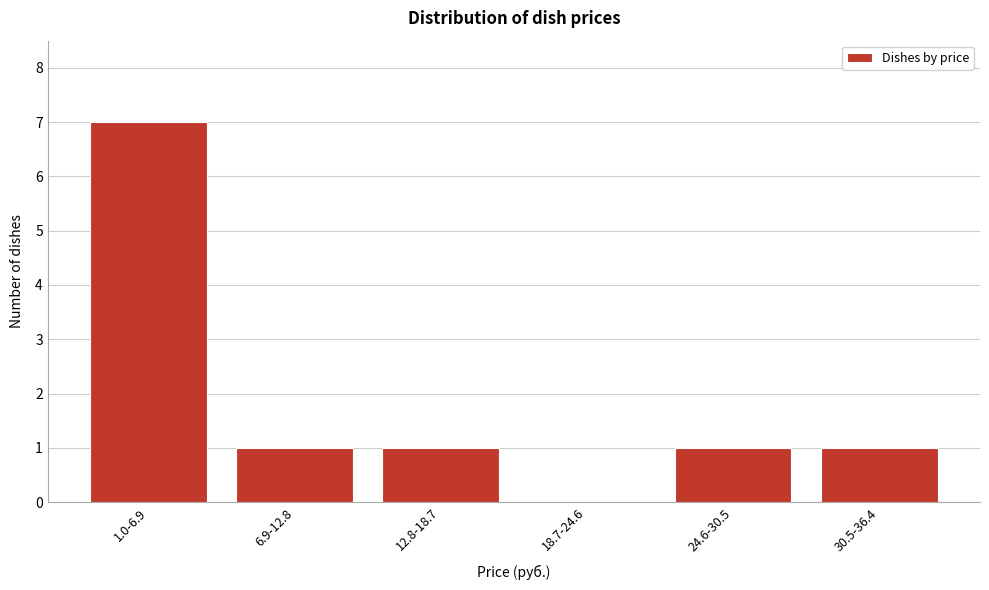

Reading right to left, extract all data points from this chart.

30.5-36.4=1	24.6-30.5=1	18.7-24.6=0	12.8-18.7=1	6.9-12.8=1	1.0-6.9=7